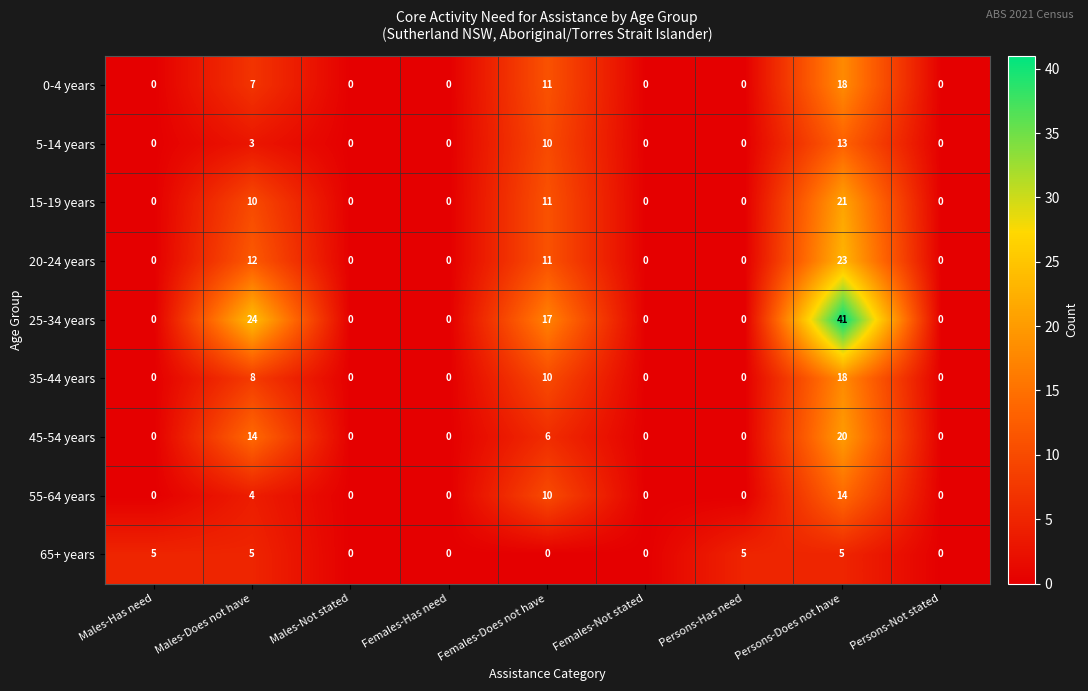

Is it true that 65+ years equals 3 at Females-Not stated?

False